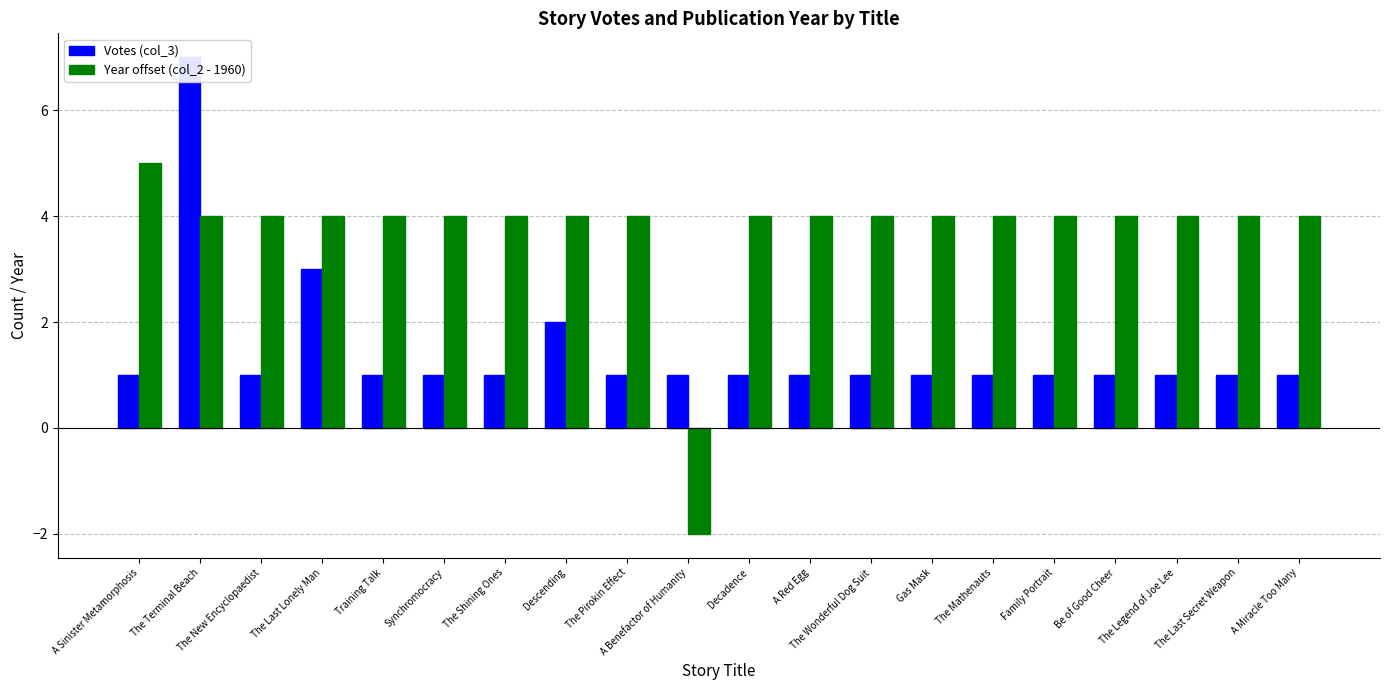

How many bars are there in each group?

2